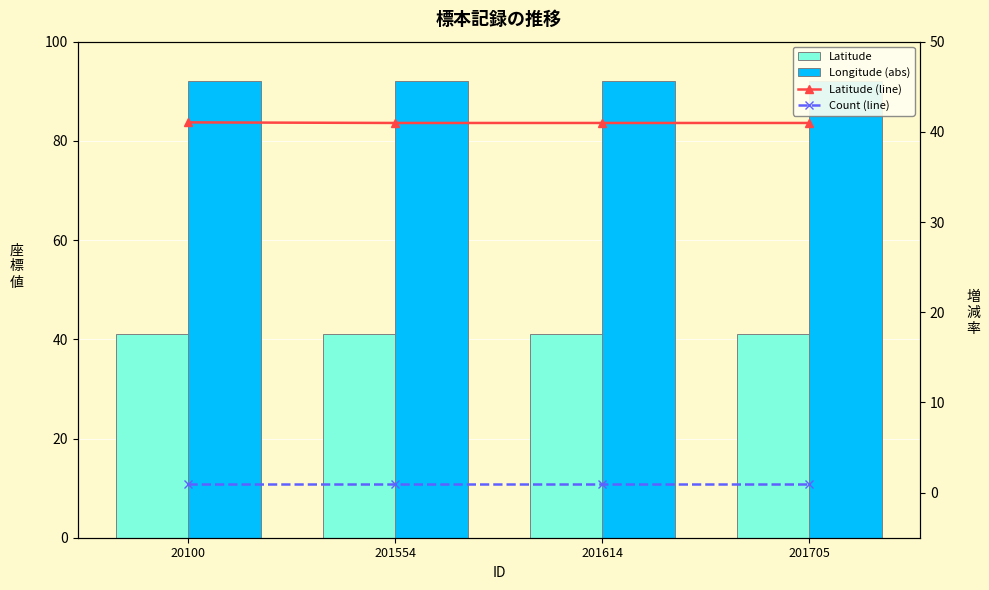

Are the bars horizontal?

No